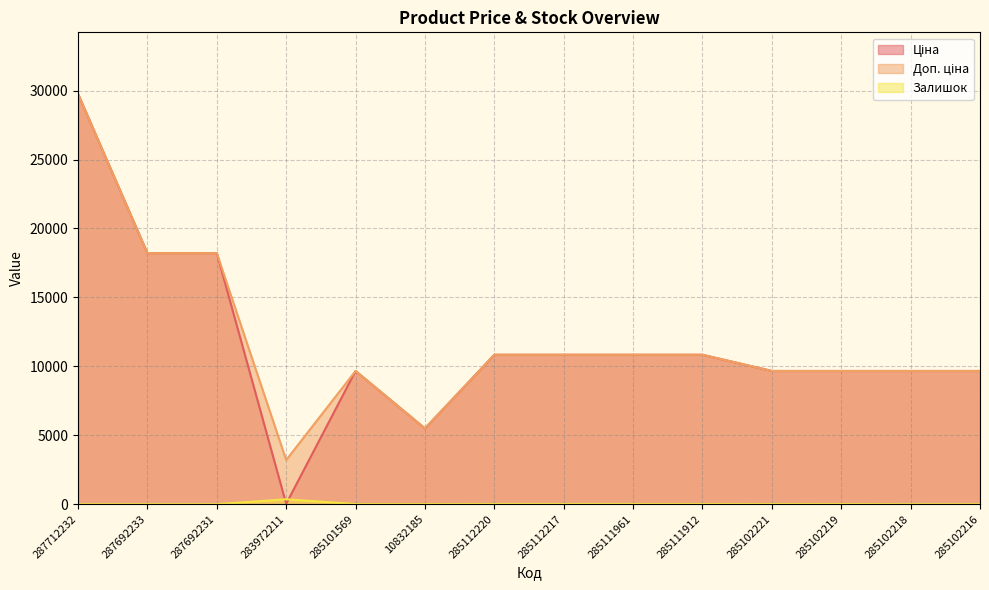

True or false: Залишок has a value of 17.0 at 285112220.

True